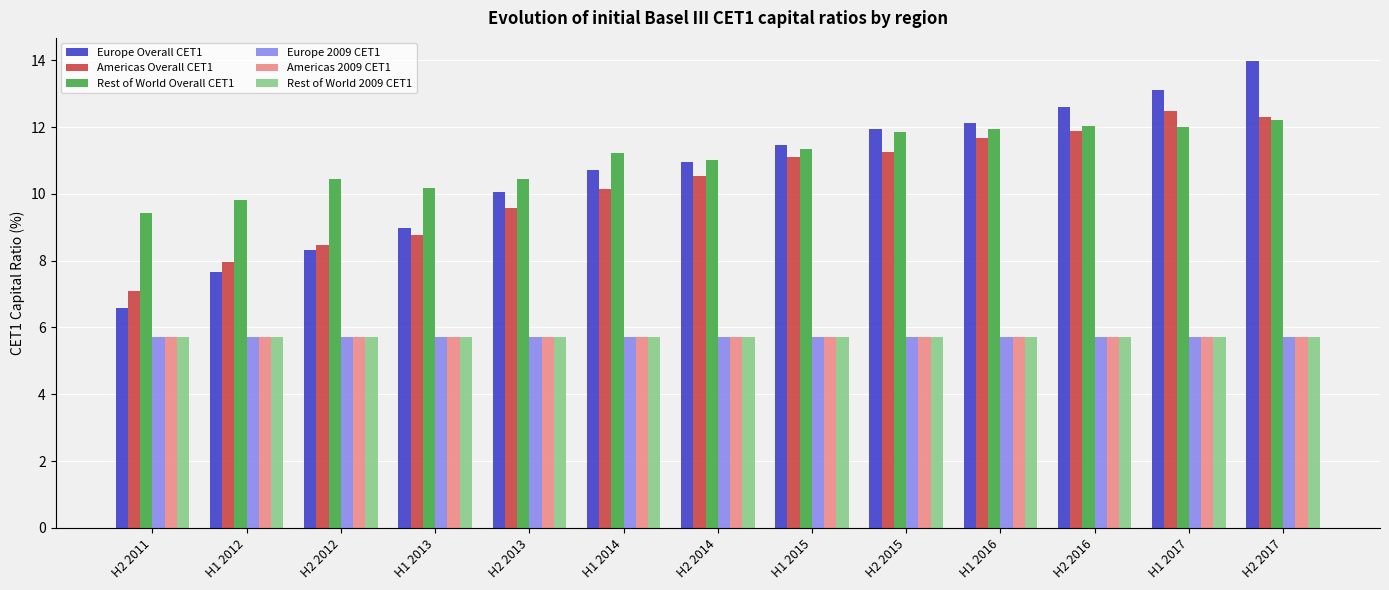

Is it true that Americas Overall CET1 equals 16.3 at H1 2014?

False